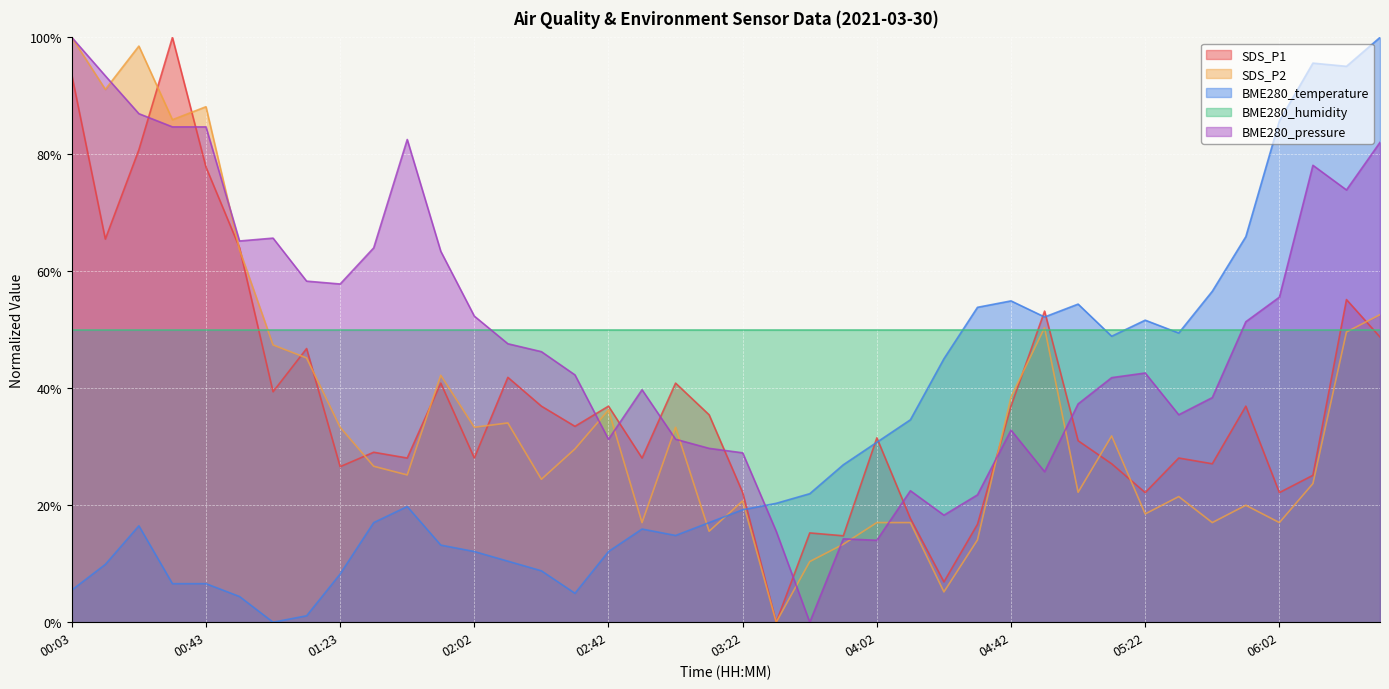

What is the difference between the maximum and minimum values in the BME280_temperature series?

1.0